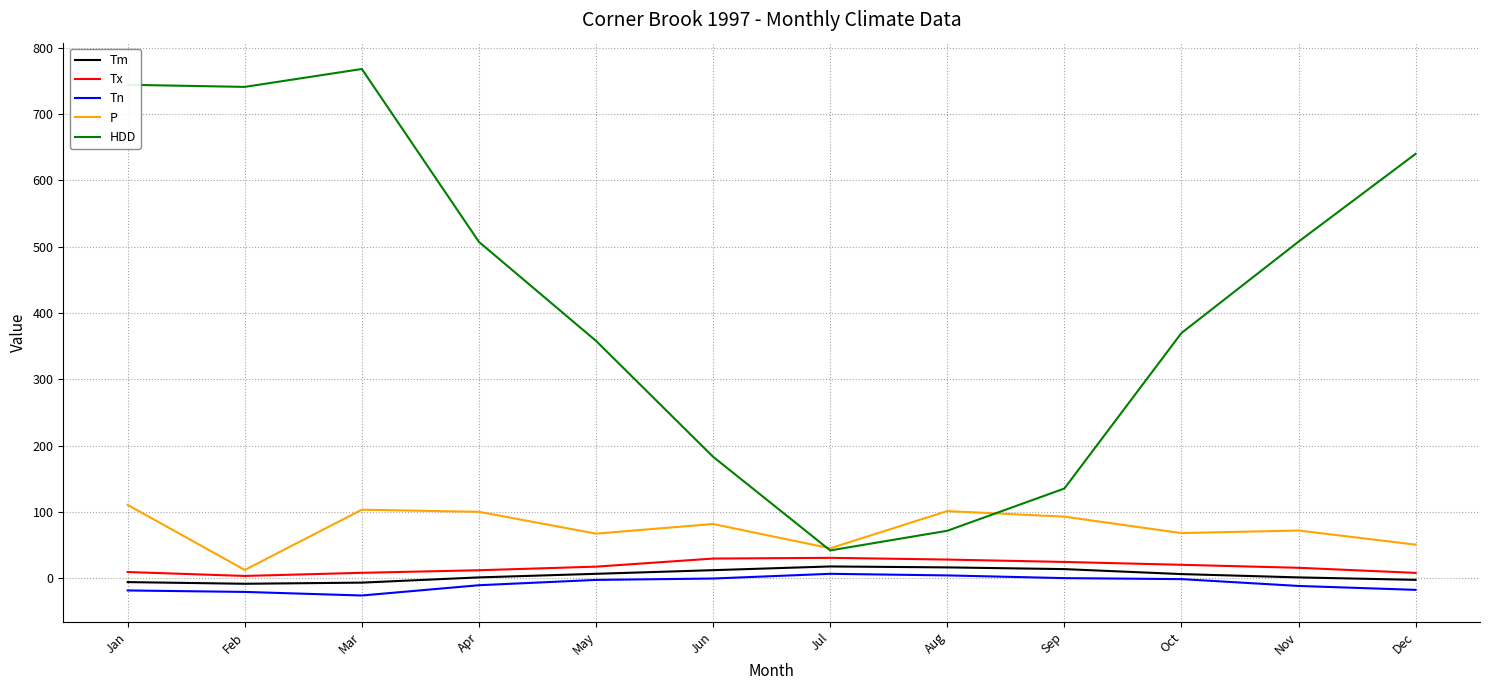

What is the sum of the HDD values at Sep and Jun?

318.1